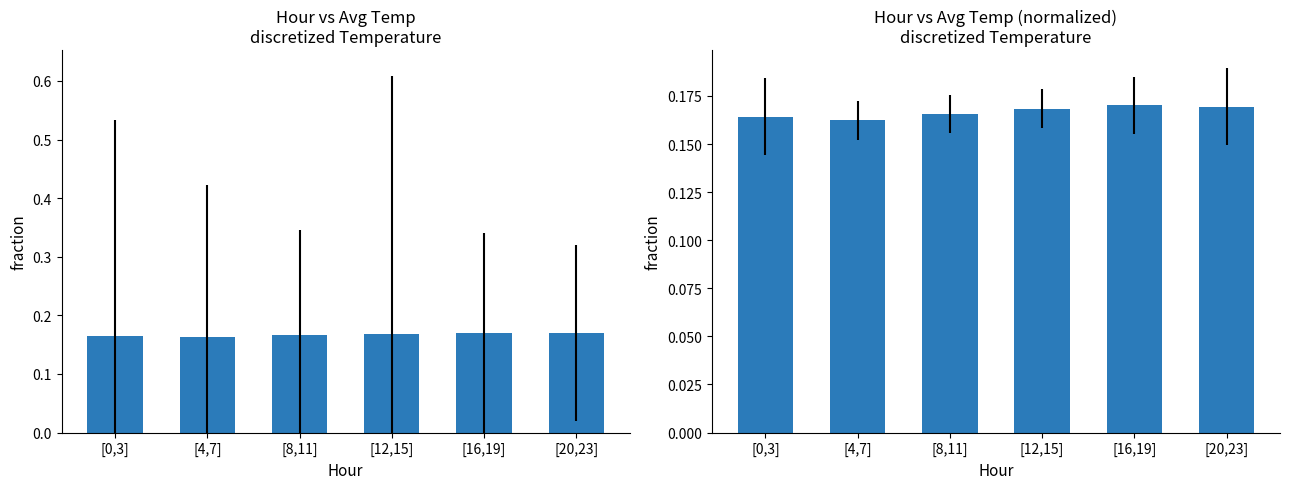

Between [16,19] and [20,23], which series saw the biggest shift?

Avg Temp fraction